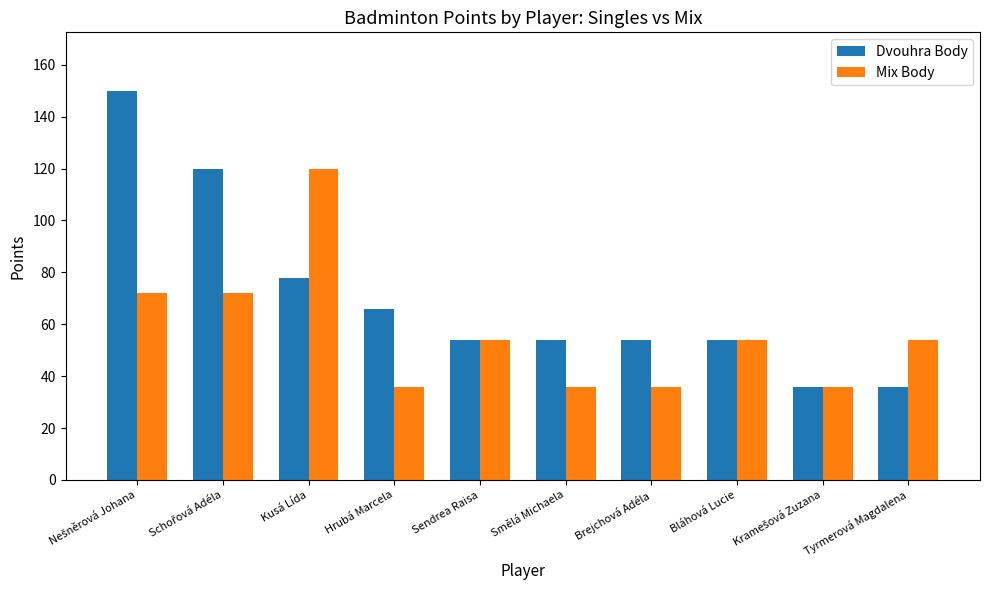

The value of Dvouhra Body at Sendrea Raisa is 33. True or false?

False